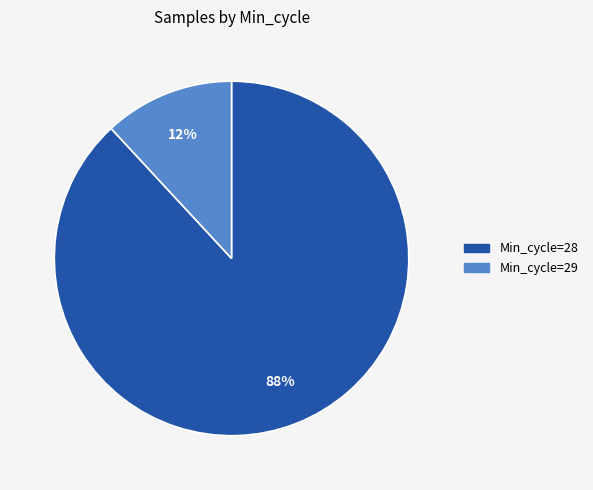

How many segments does this pie chart have?

2